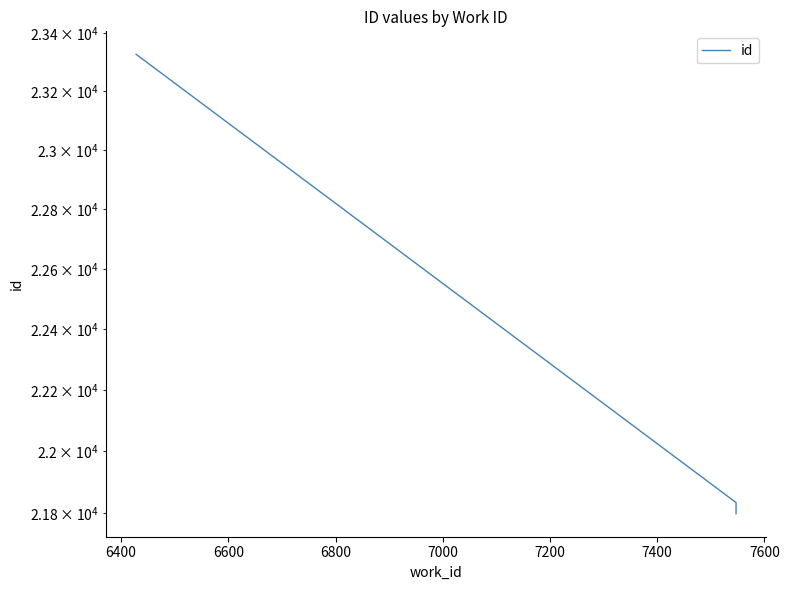

How many lines are shown in the chart?

1